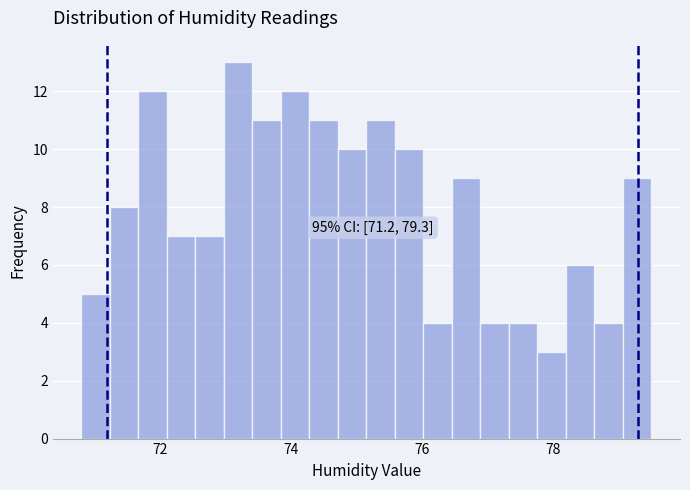

Read against the x-axis, roughly where is the centre of the tallest bar?

73.2